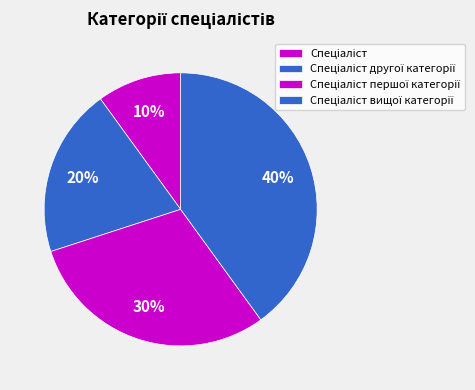

What is the total percentage of Спеціаліст and Спеціаліст першої категорії?

40.0%